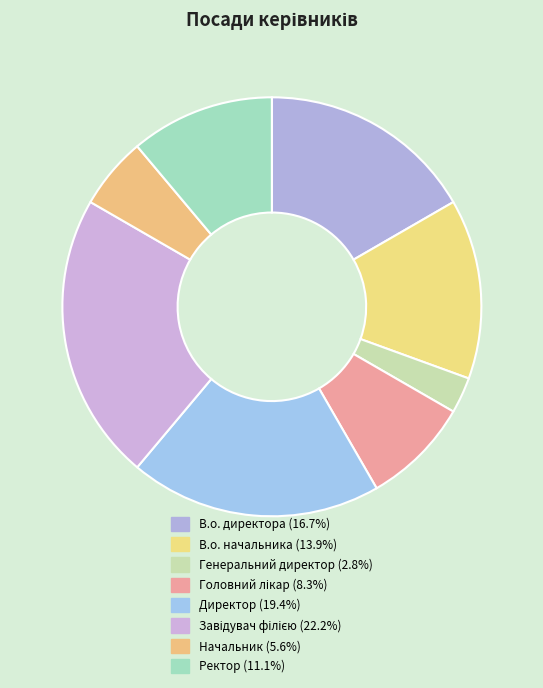

To the nearest percent, what is the average slice percentage?

12%